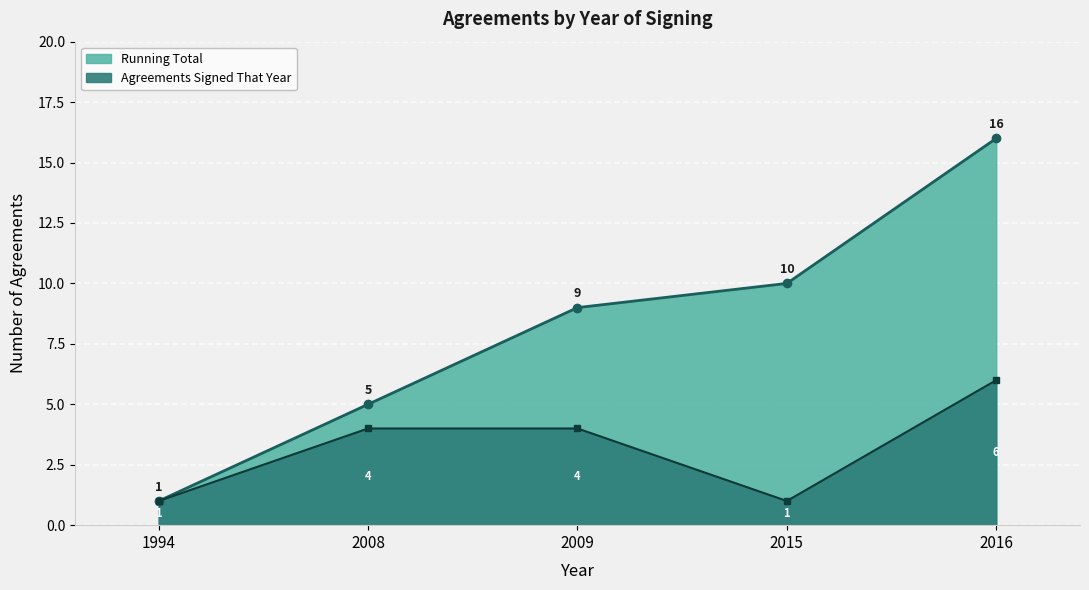

The Cumulative Agreements series shows 7 at 2008. True or false?

False